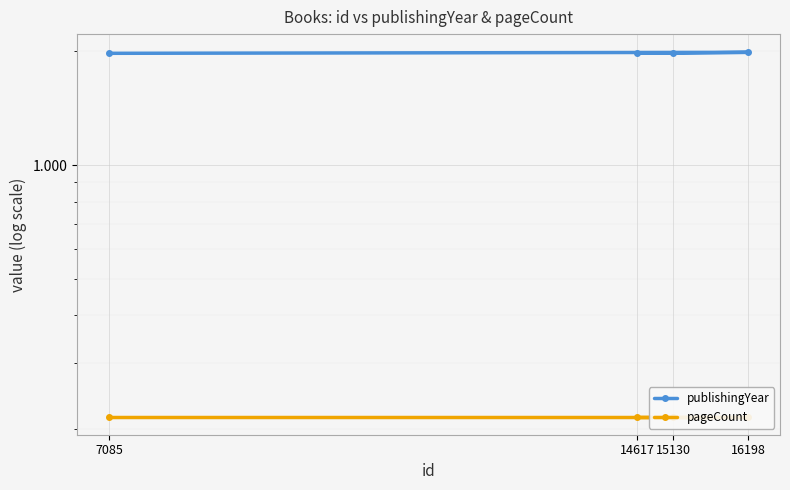

True or false: pageCount and publishingYear intersect in this chart.

False